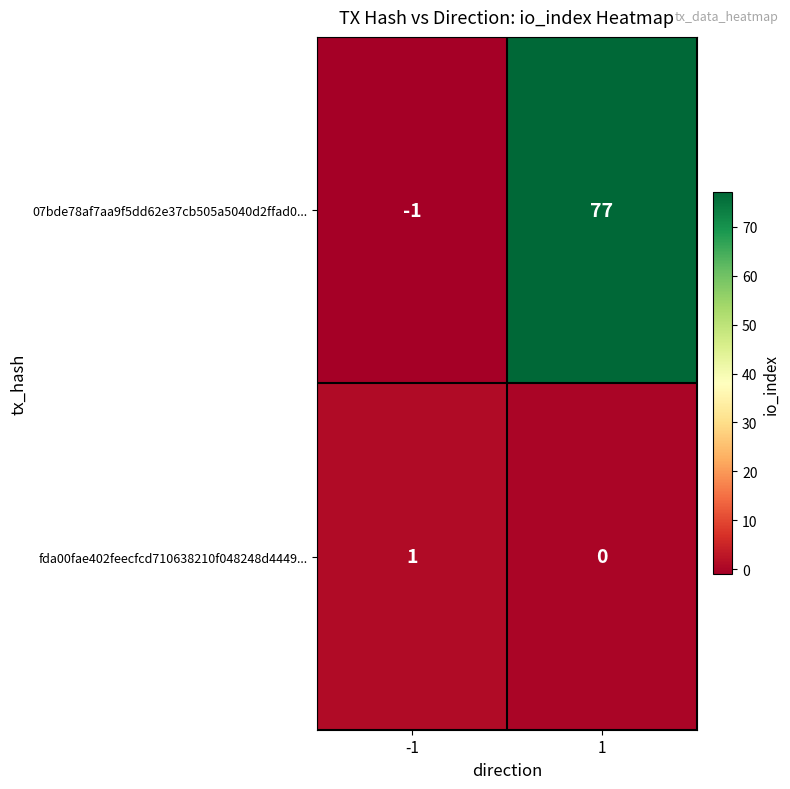

What is the average value of the 07bde78af7aa9f5dd62e37cb505a5040d2ffad0... series?

38